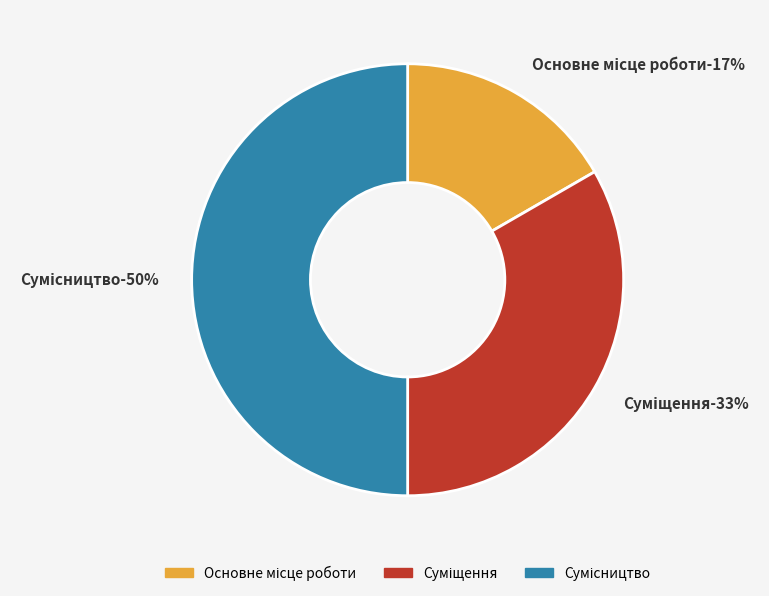

What percentage is the Сумісництво slice, to the nearest percent?

50%